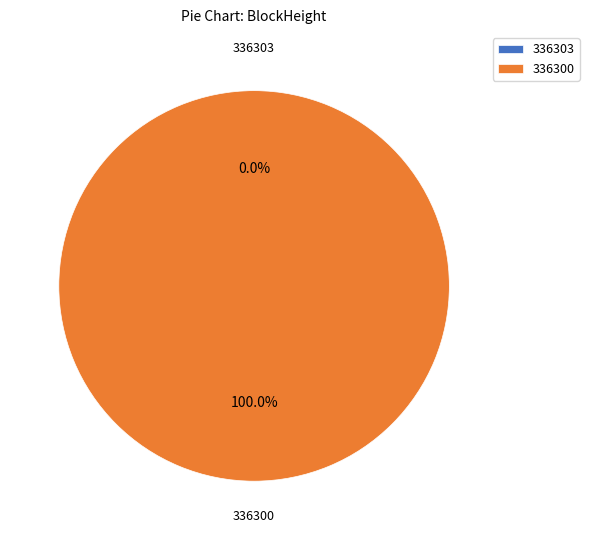

To the nearest percent, what is the difference between the 336303 and 336300 slice percentages?

100%